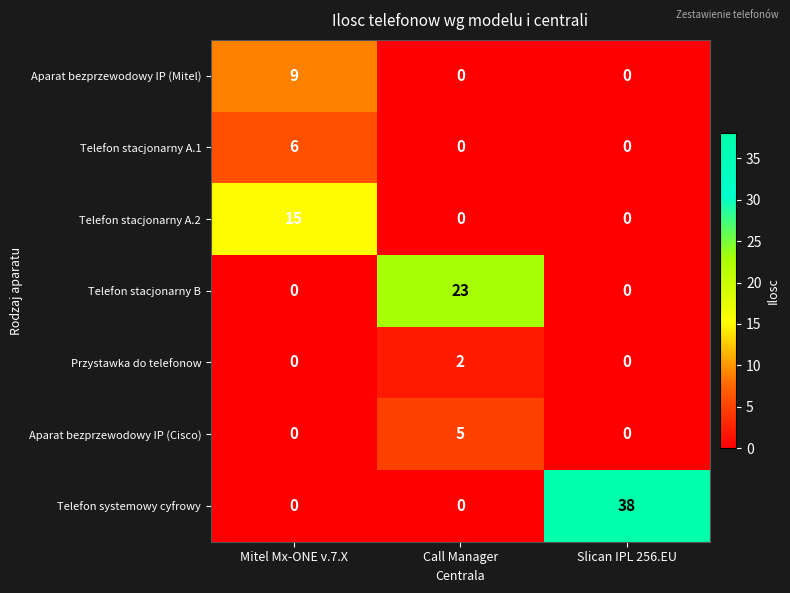

What is the greatest value displayed?

38